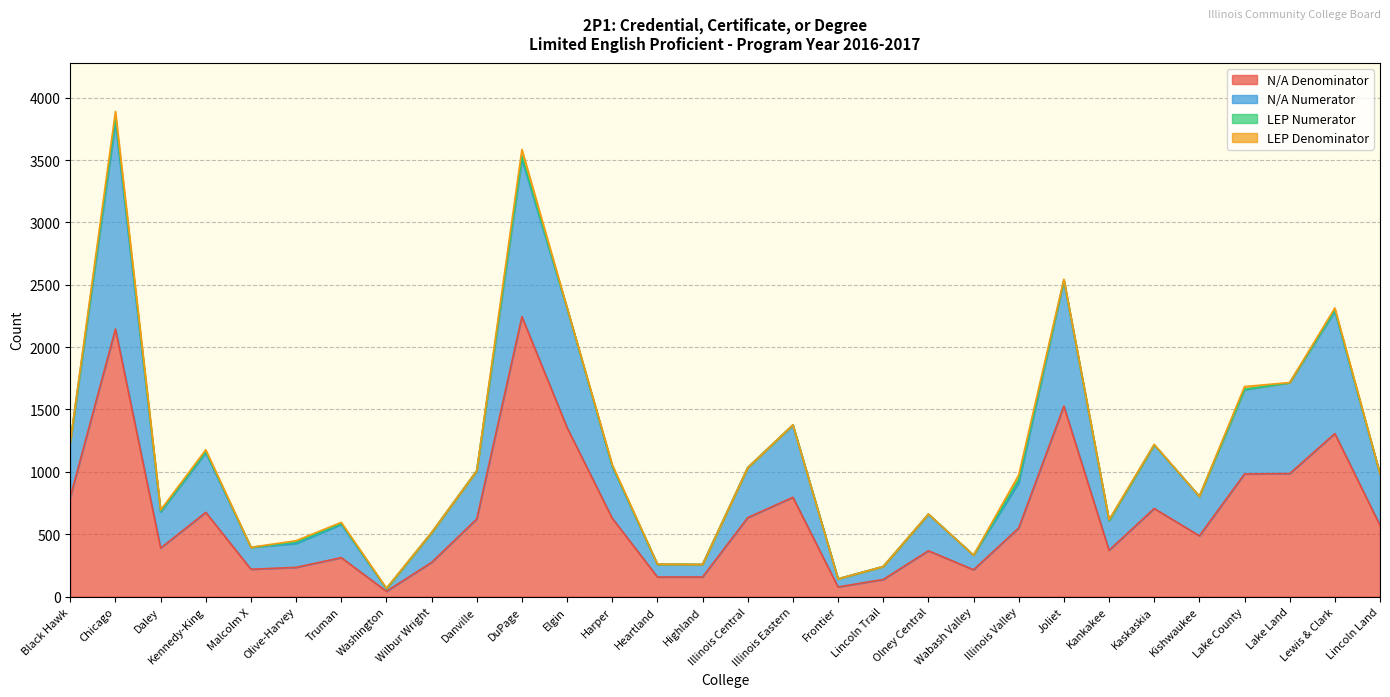

True or false: N/A Denominator and N/A Numerator cross at least once.

False